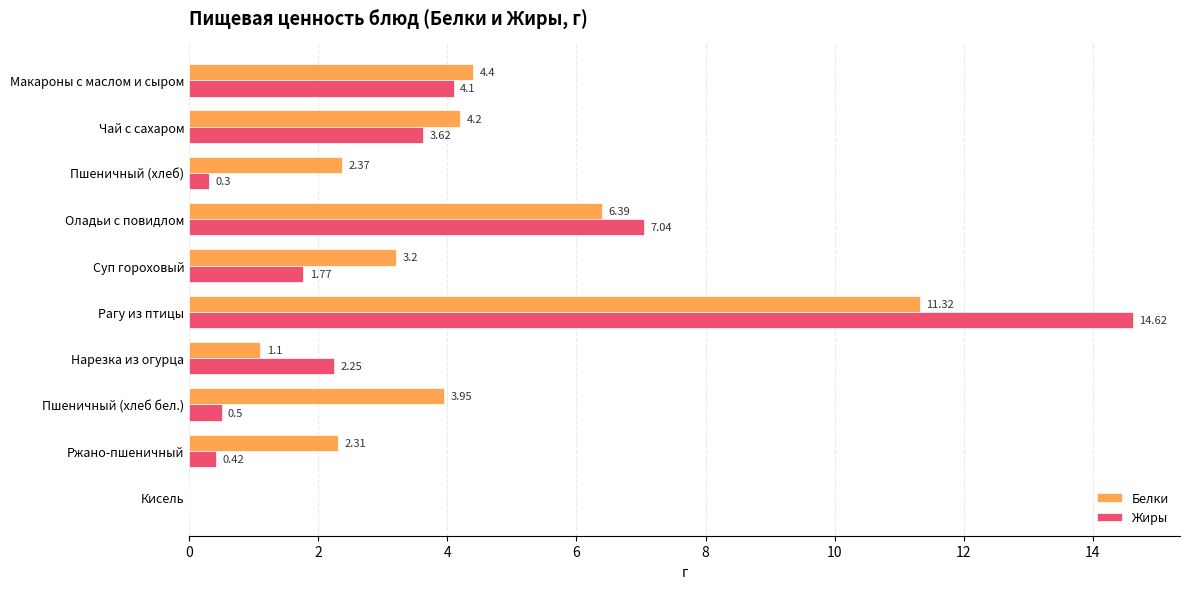

At which label does Жиры reach its peak?

Рагу из птицы